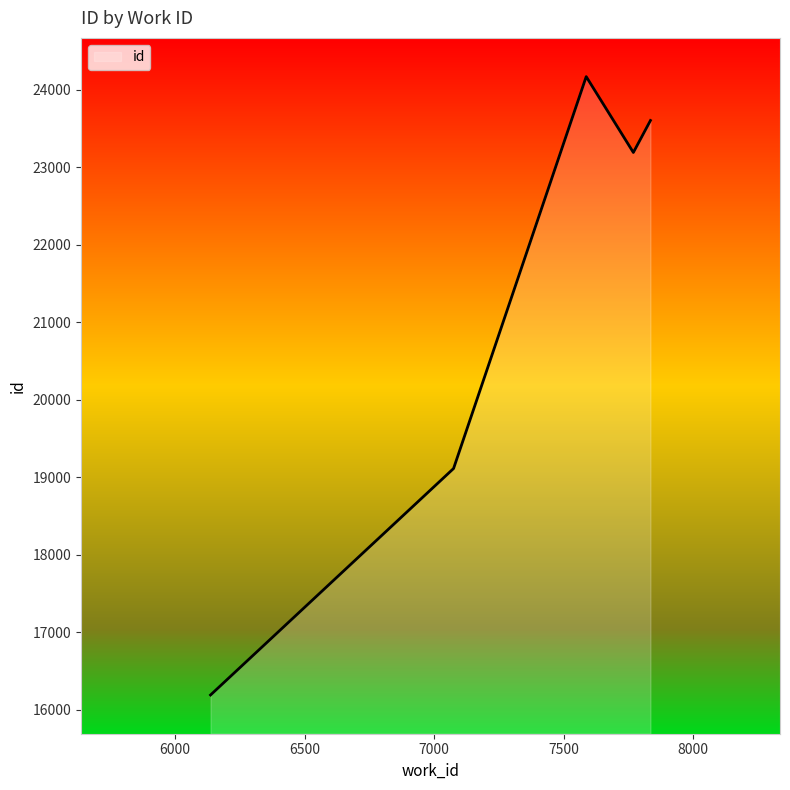

How many interior local valleys (lower than both neighbors) does the data have?

1